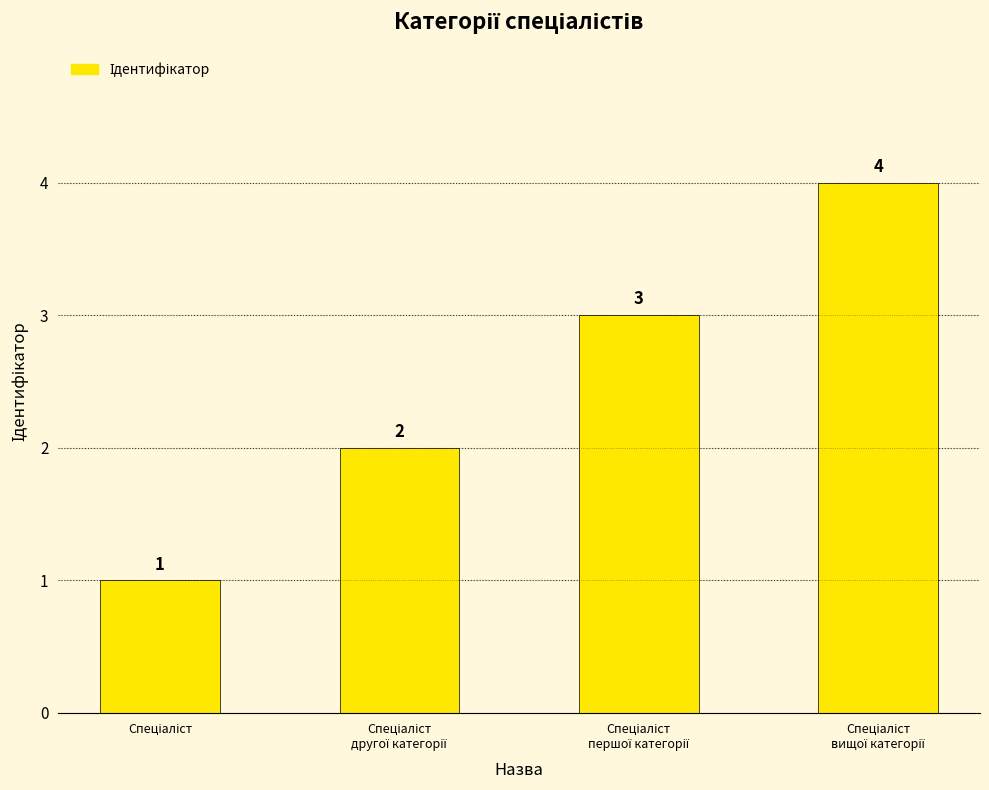

What is the value of the 2nd bar from the left?

2